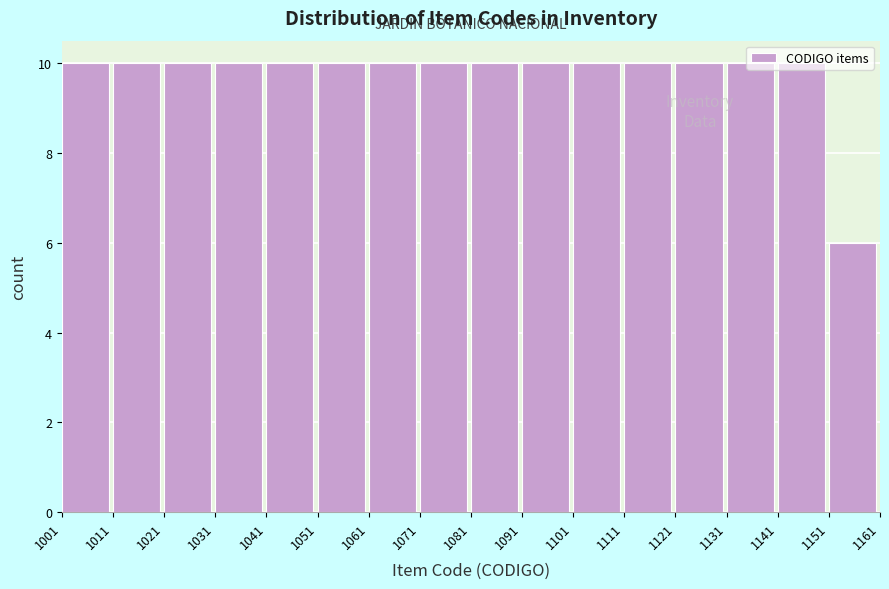

What is the height of the bar covering 1041 to 1051 on the x-axis? The values are not printed on the chart, so give them approximately, as read against the axis.

10